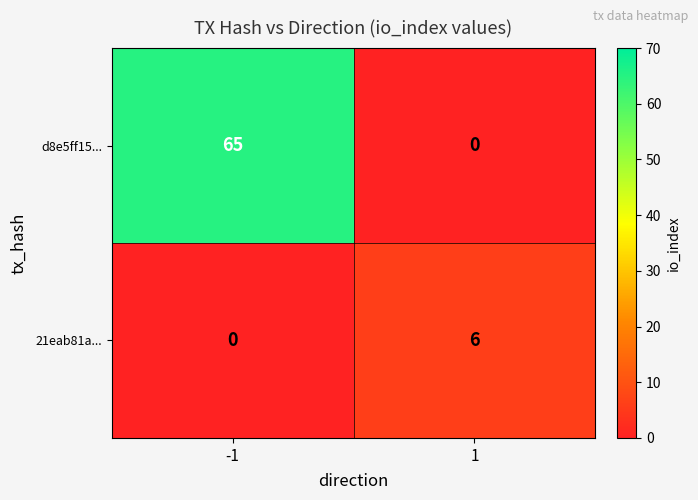

What is the total value across all series at 1?

6